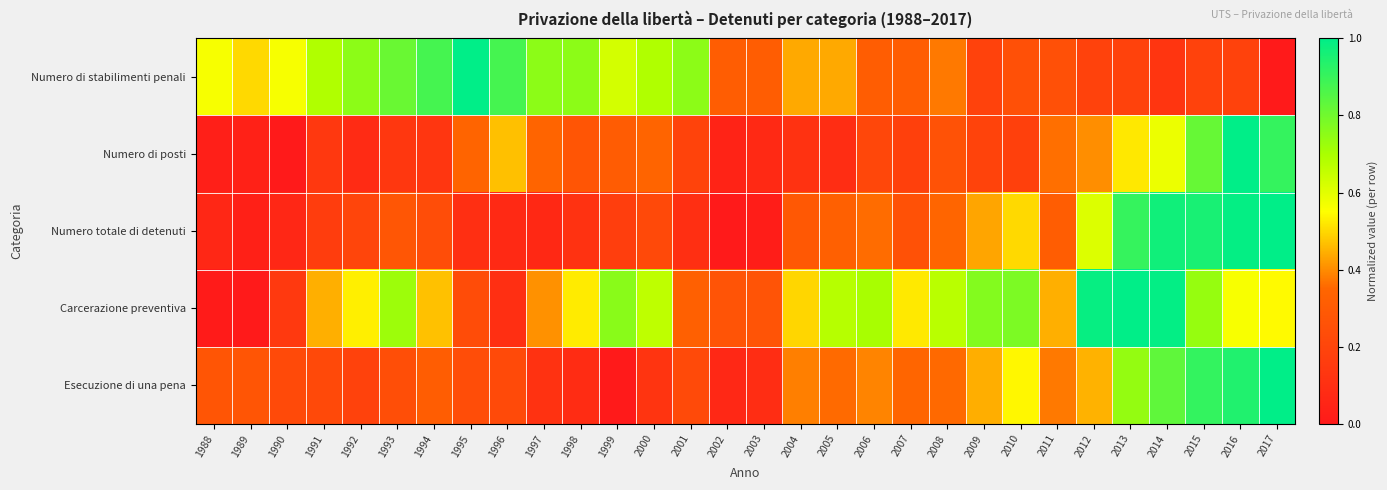

Reading left to right, transcribe all the data shown in this chart.

Numero di stabilimenti penali: 1988=0.6	1989=0.5	1990=0.6	1991=0.7	1992=0.8	1993=0.8	1994=0.9	1995=1.0	1996=0.9	1997=0.8	1998=0.8	1999=0.6	2000=0.7	2001=0.8	2002=0.3	2003=0.3	2004=0.4	2005=0.4	2006=0.3	2007=0.3	2008=0.4	2009=0.2	2010=0.2	2011=0.2	2012=0.2	2013=0.2	2014=0.1	2015=0.2	2016=0.2	2017=0.0
Numero di posti: 1988=0.0	1989=0.0	1990=0.0	1991=0.1	1992=0.1	1993=0.1	1994=0.1	1995=0.3	1996=0.5	1997=0.3	1998=0.3	1999=0.3	2000=0.3	2001=0.2	2002=0.0	2003=0.1	2004=0.1	2005=0.1	2006=0.2	2007=0.2	2008=0.3	2009=0.2	2010=0.2	2011=0.4	2012=0.4	2013=0.5	2014=0.6	2015=0.8	2016=1.0	2017=0.9
Numero totale di detenuti: 1988=0.1	1989=0.0	1990=0.1	1991=0.2	1992=0.2	1993=0.3	1994=0.2	1995=0.1	1996=0.1	1997=0.1	1998=0.1	1999=0.2	2000=0.2	2001=0.1	2002=0.0	2003=0.0	2004=0.3	2005=0.3	2006=0.4	2007=0.3	2008=0.3	2009=0.4	2010=0.5	2011=0.3	2012=0.6	2013=0.9	2014=1.0	2015=1.0	2016=1.0	2017=1.0
Carcerazione preventiva: 1988=0.0	1989=0.0	1990=0.1	1991=0.4	1992=0.5	1993=0.7	1994=0.5	1995=0.2	1996=0.1	1997=0.4	1998=0.5	1999=0.8	2000=0.7	2001=0.3	2002=0.3	2003=0.3	2004=0.5	2005=0.7	2006=0.7	2007=0.5	2008=0.7	2009=0.8	2010=0.8	2011=0.4	2012=1.0	2013=1.0	2014=1.0	2015=0.7	2016=0.6	2017=0.5
Esecuzione di una pena: 1988=0.3	1989=0.3	1990=0.2	1991=0.2	1992=0.2	1993=0.2	1994=0.3	1995=0.2	1996=0.2	1997=0.1	1998=0.1	1999=0.0	2000=0.1	2001=0.2	2002=0.1	2003=0.1	2004=0.4	2005=0.4	2006=0.4	2007=0.3	2008=0.4	2009=0.4	2010=0.5	2011=0.4	2012=0.5	2013=0.7	2014=0.8	2015=0.9	2016=0.9	2017=1.0